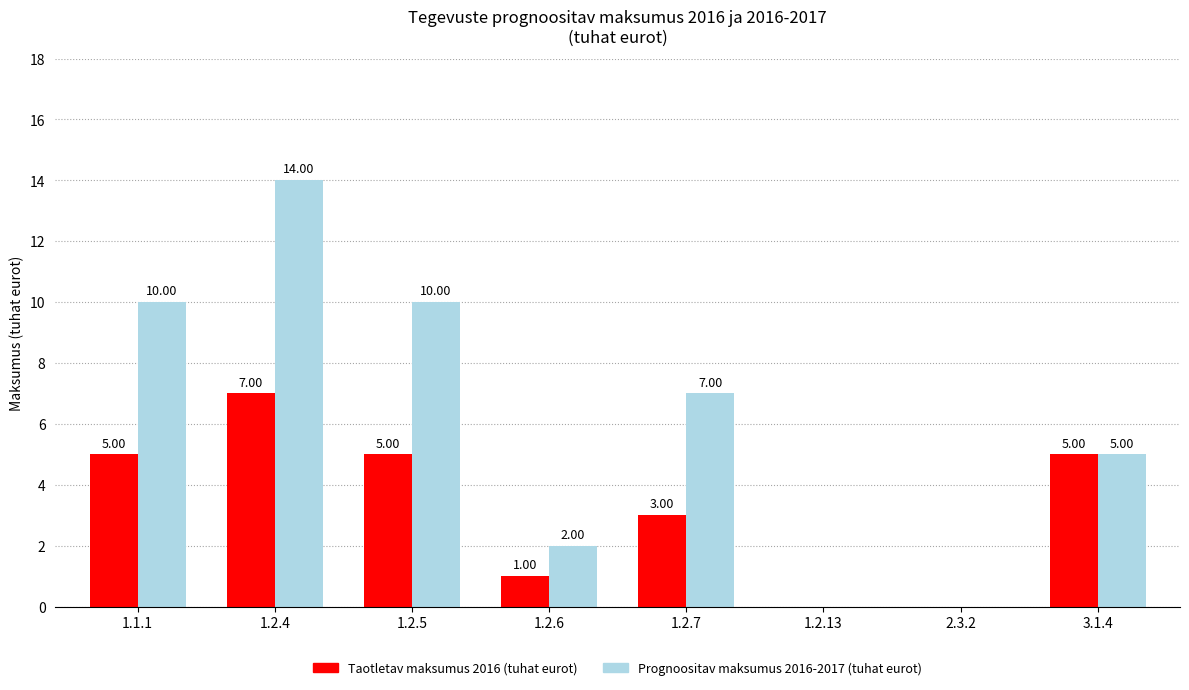

What is the sum of all Prognoositav maksumus 2016-2017 (tuhat eurot) values?

48